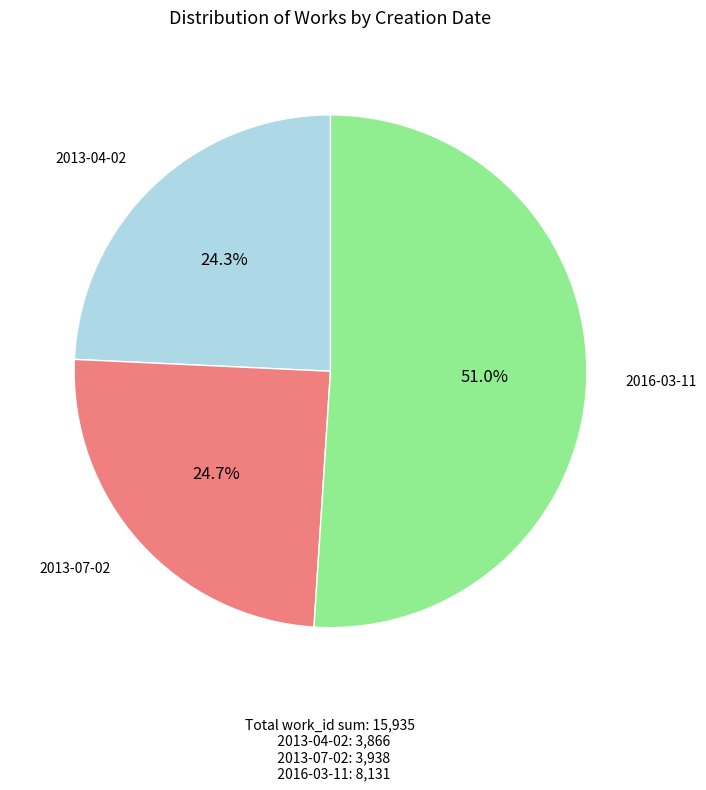

Does any single category account for the majority?

Yes